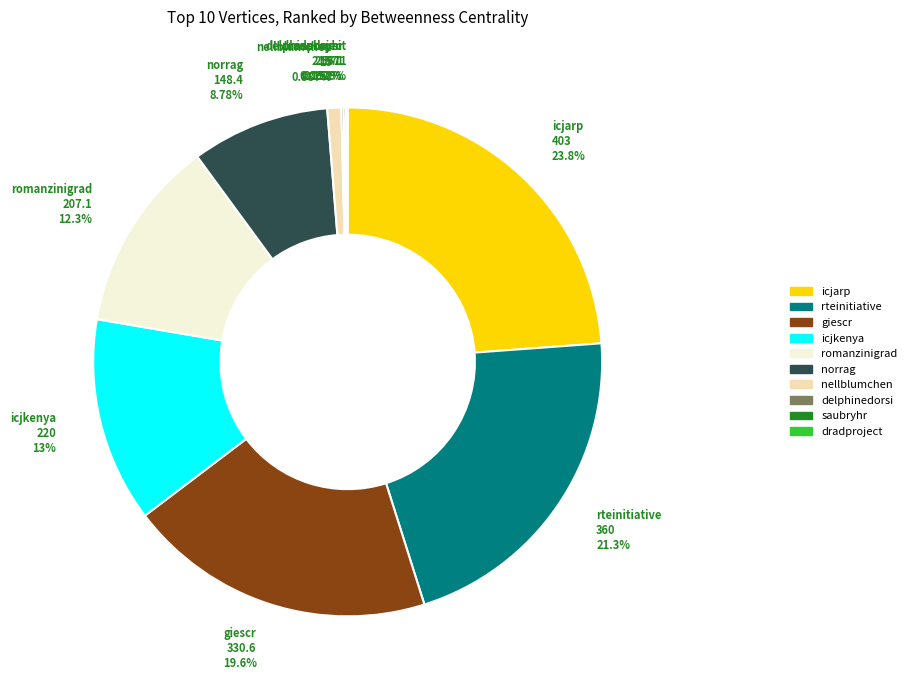

Which has a higher value, norrag or icjarp?

icjarp